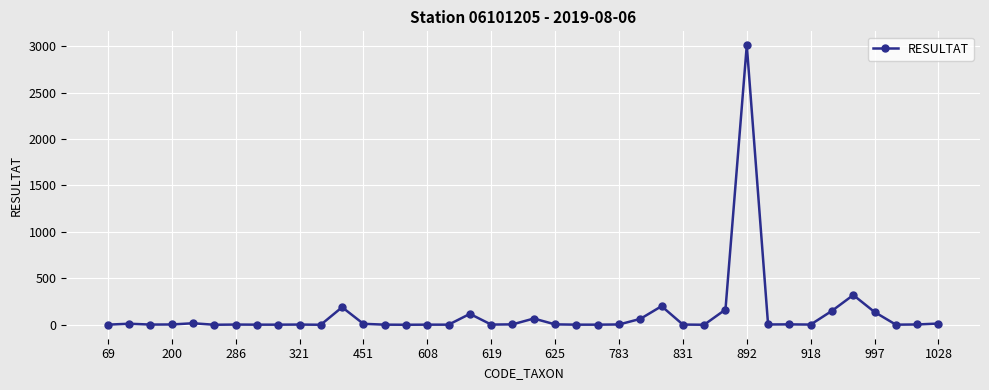

What is the value of the 22nd point from the left?

4